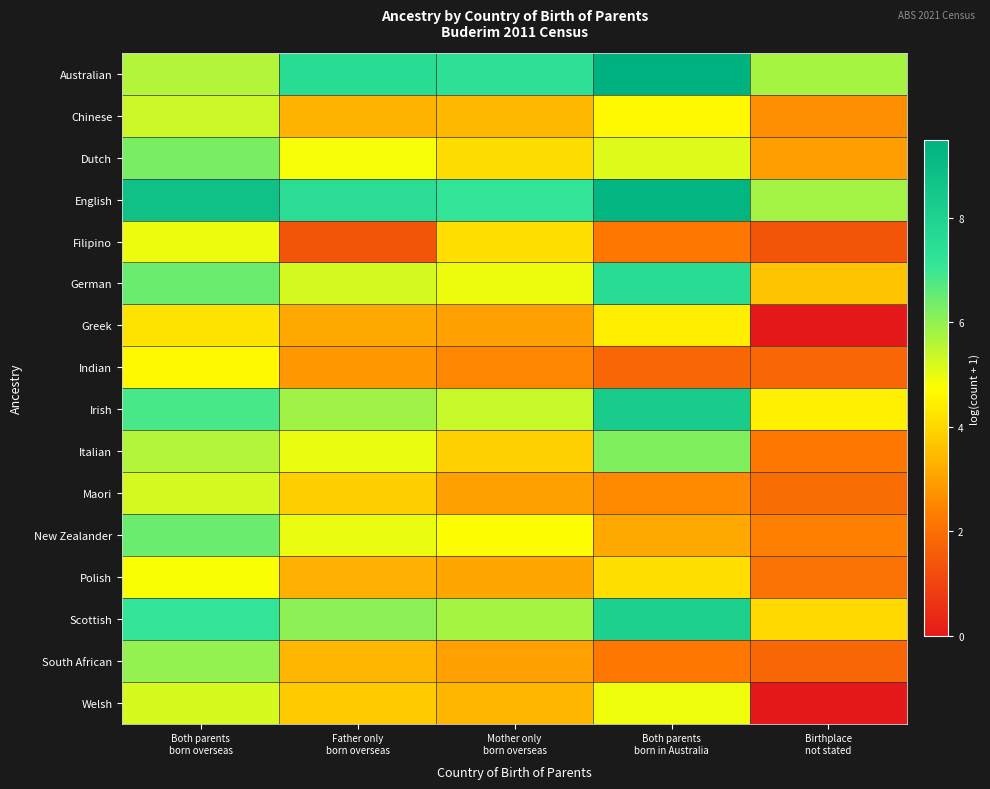

How many series are shown in this chart?

16